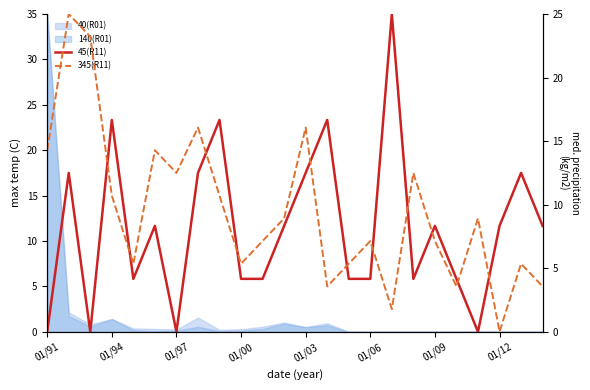

True or false: 45(R11) and 345(R11) intersect in this chart.

True